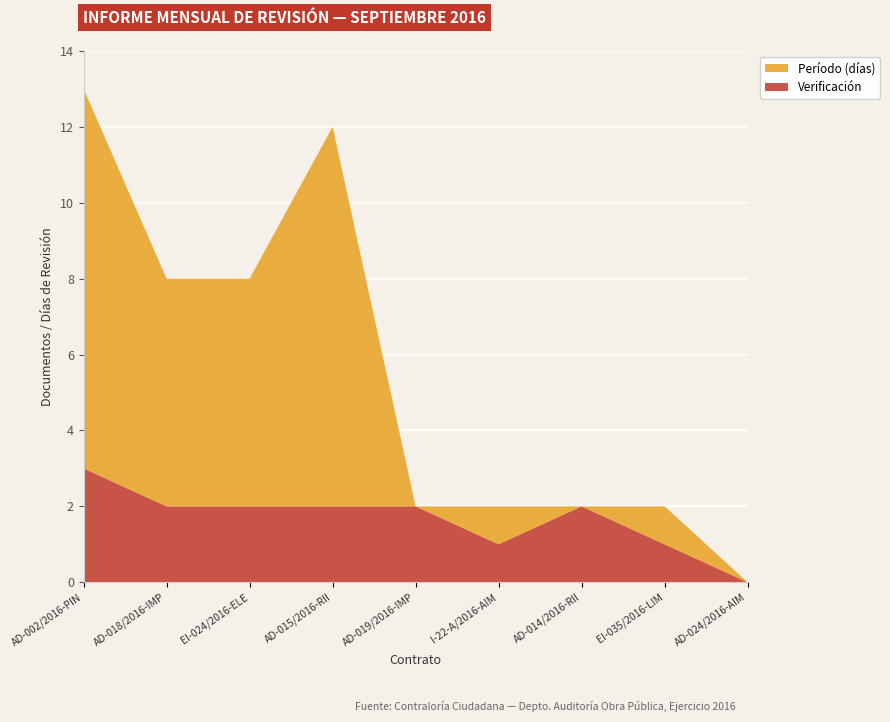

Reading right to left, list all the values displayed in this chart.

Verificación: 0	1	2	1	2	2	2	2	3
Período (días): 0	1	0	1	0	10	6	6	10